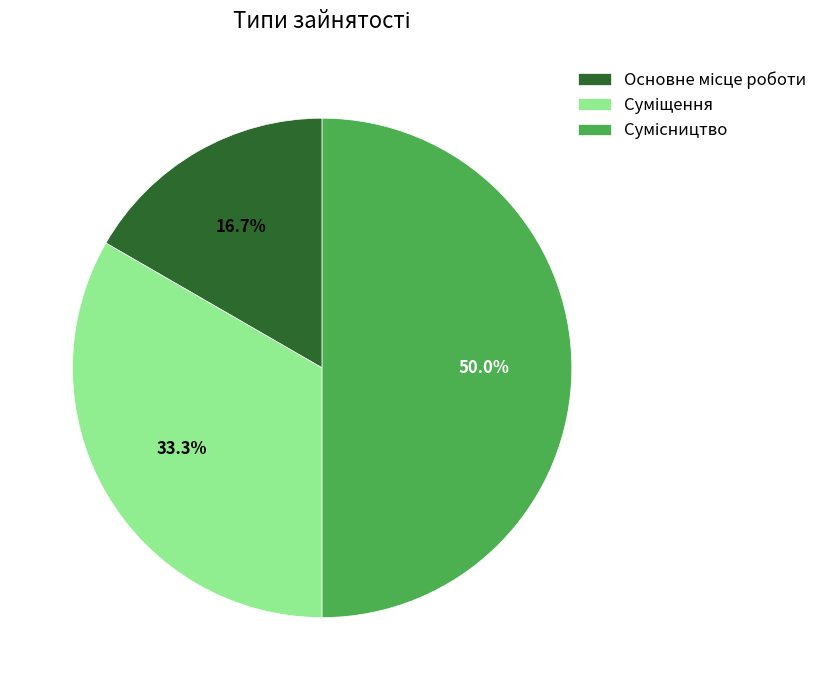

To the nearest percent, what portion does Основне місце роботи represent?

17%